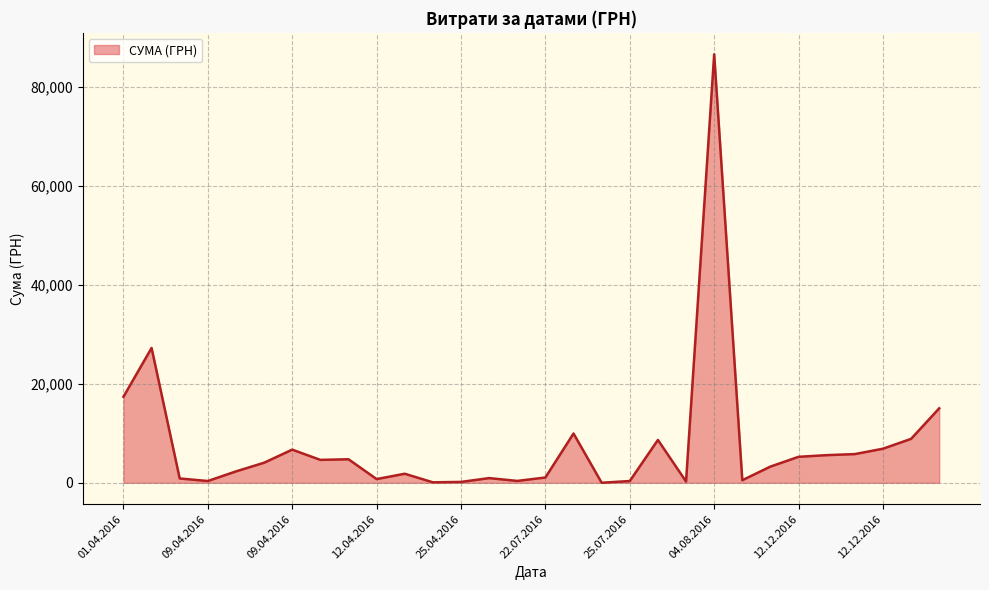

What is the maximum value shown in the chart?

86589.3